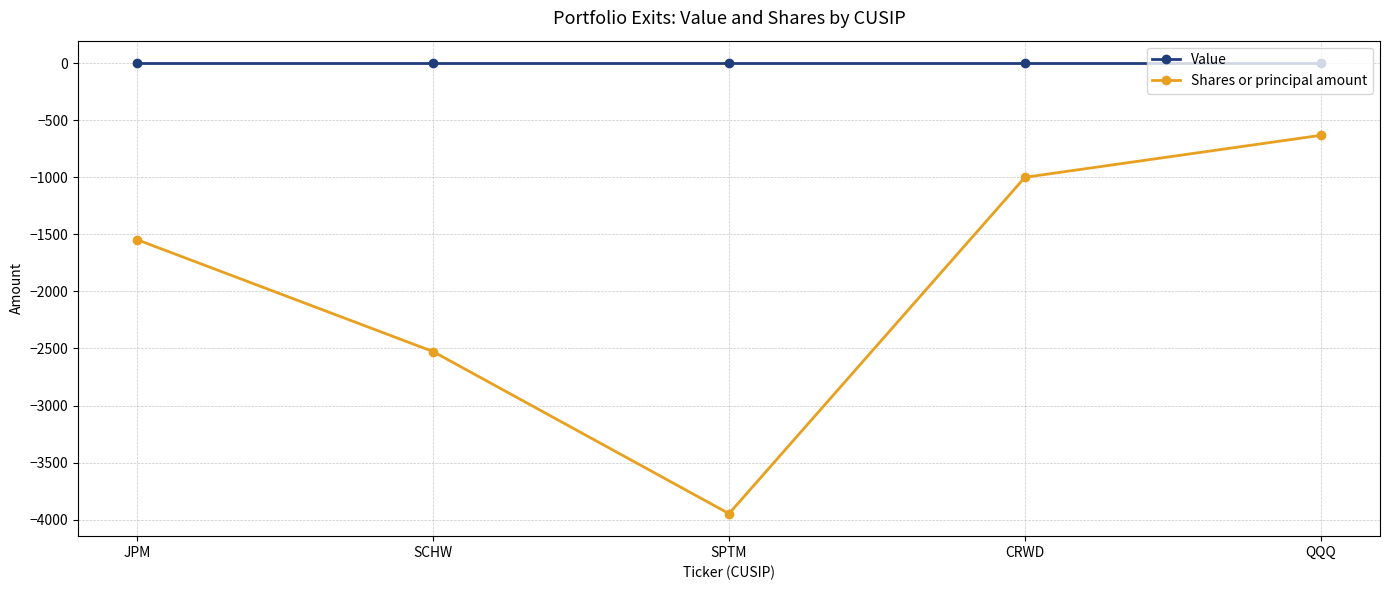

Between SPTM and CRWD, which series saw the biggest shift?

Shares or principal amount